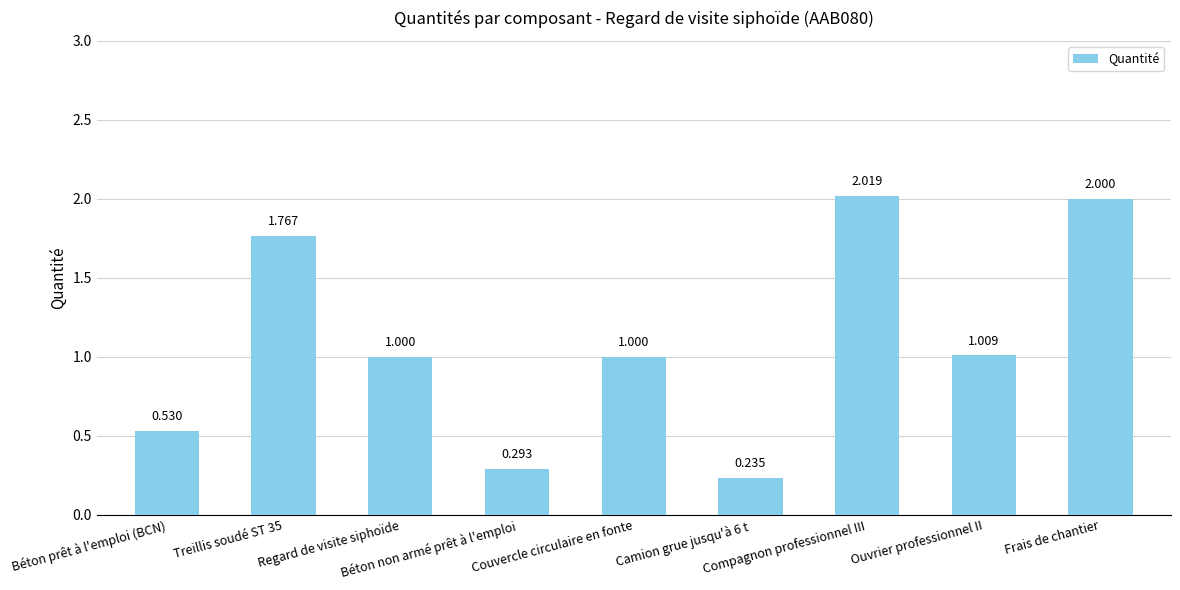

Count the number of data series in this chart.

1